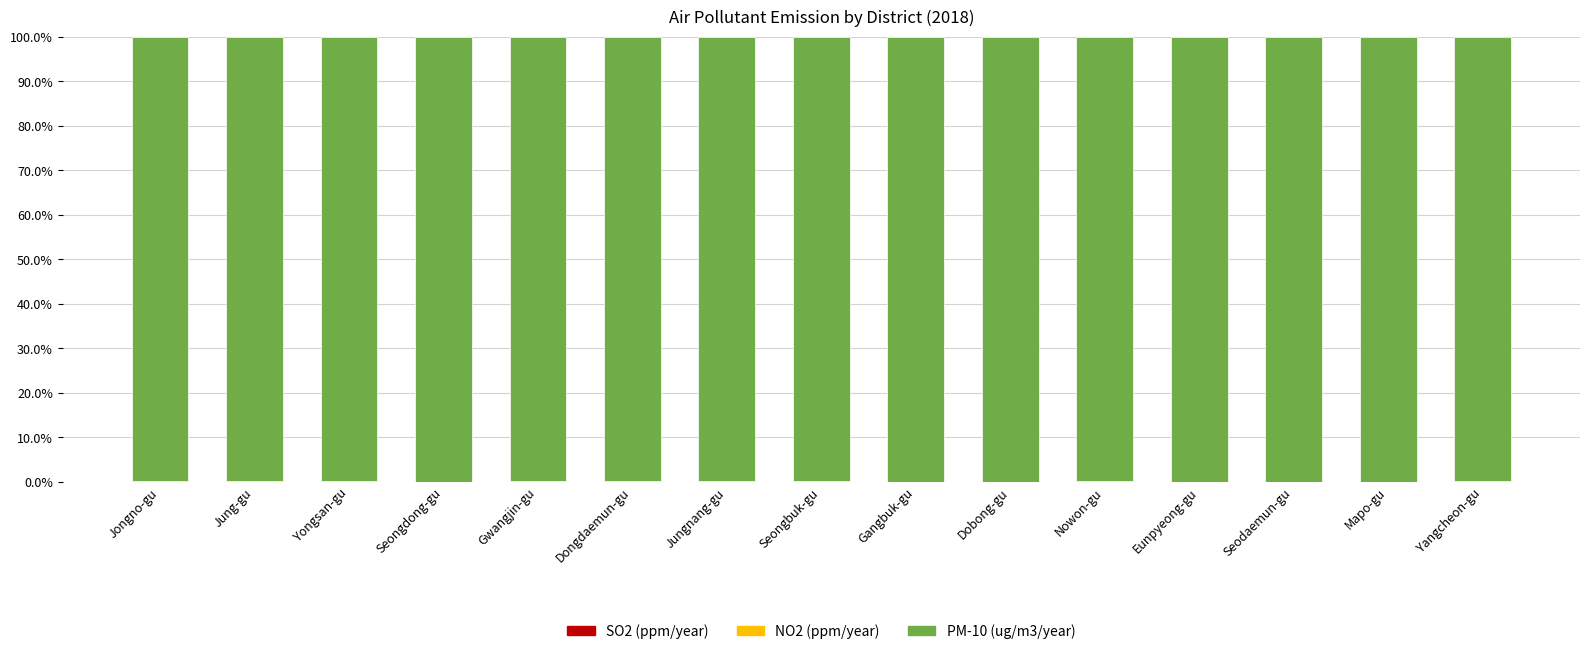

Between Jongno-gu and Mapo-gu, which is larger?

Jongno-gu